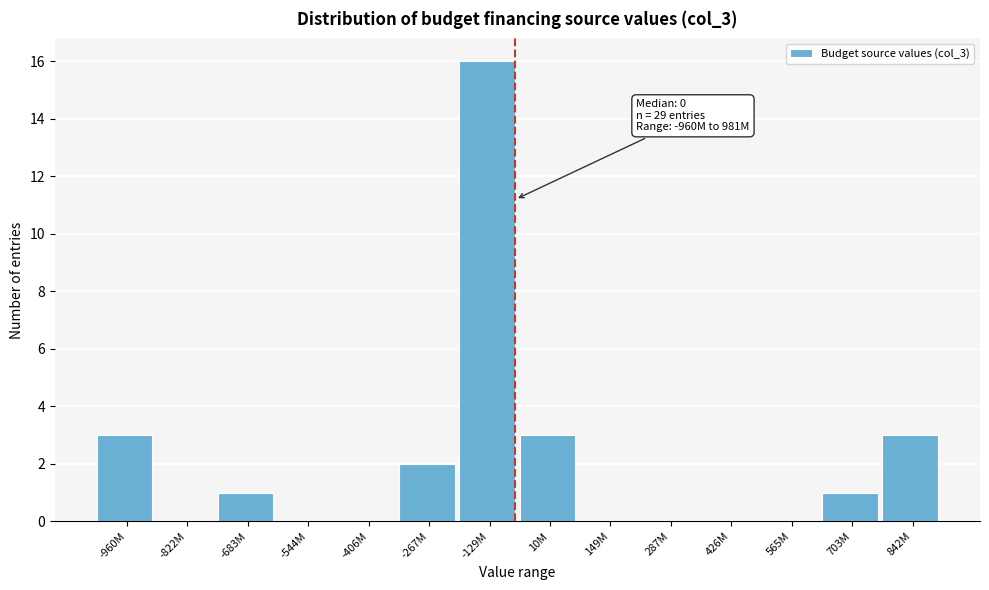

Reading left to right, transcribe all the data shown in this chart.

-960M=3	-822M=0	-683M=1	-544M=0	-406M=0	-267M=2	-129M=16	10M=3	149M=0	287M=0	426M=0	565M=0	703M=1	842M=3